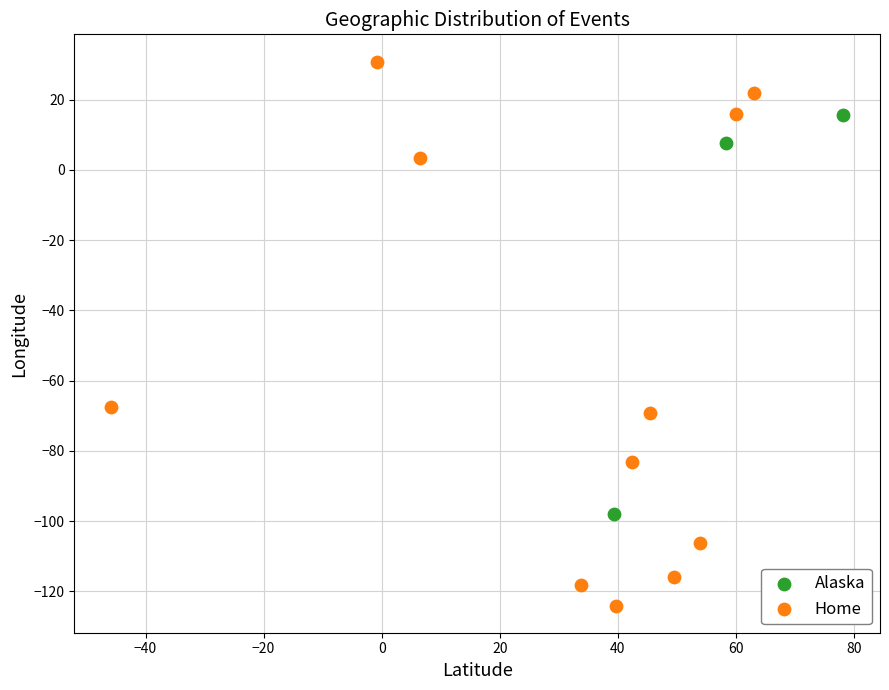

Which series has the largest Y range (max minus min)?

Home